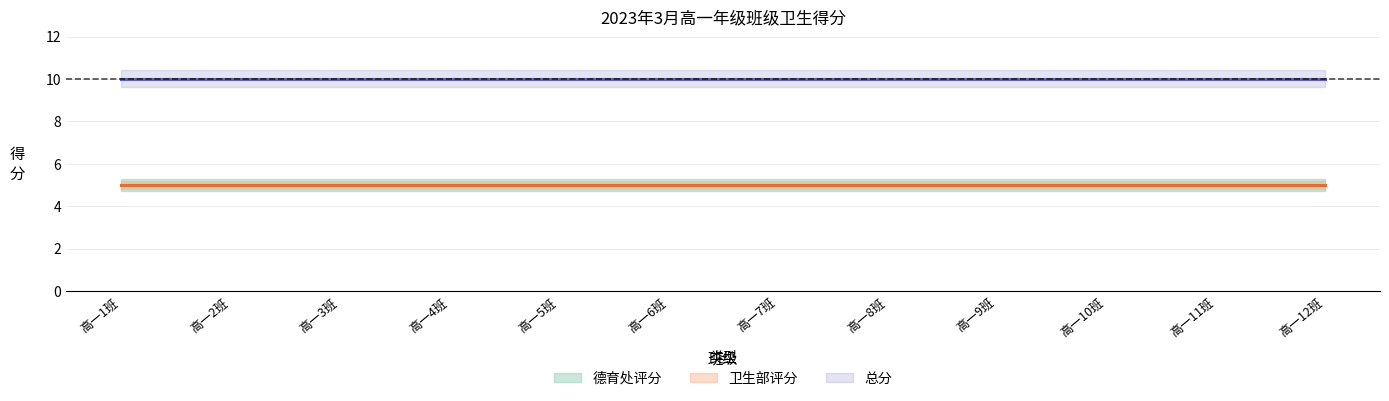

At which category is the sum across all series the highest?

高一1班